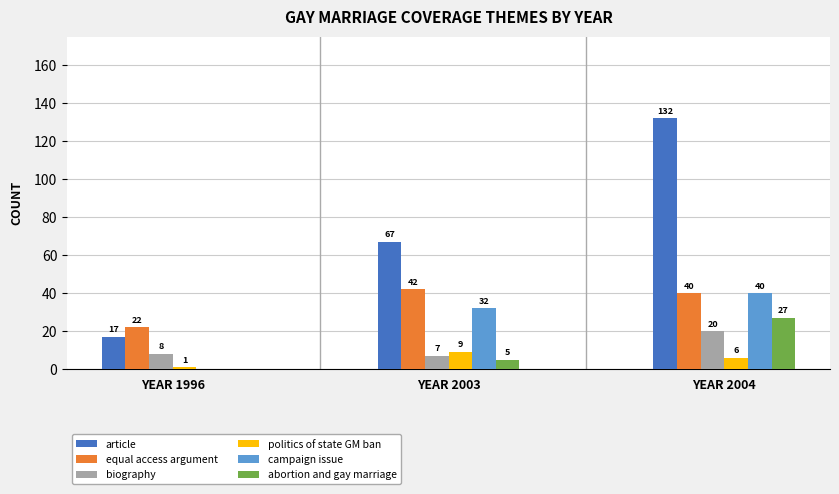

What are all the series names shown in the legend?

article, equal access argument, biography, politics of state GM ban, campaign issue, abortion and gay marriage